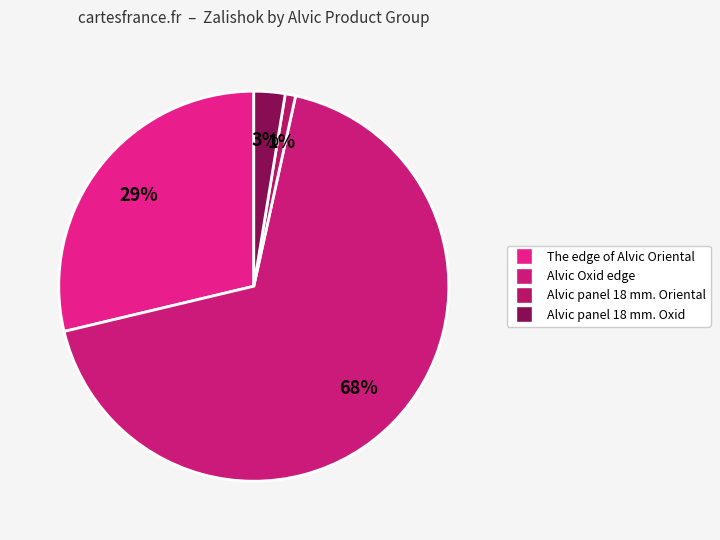

How many segments does this pie chart have?

4